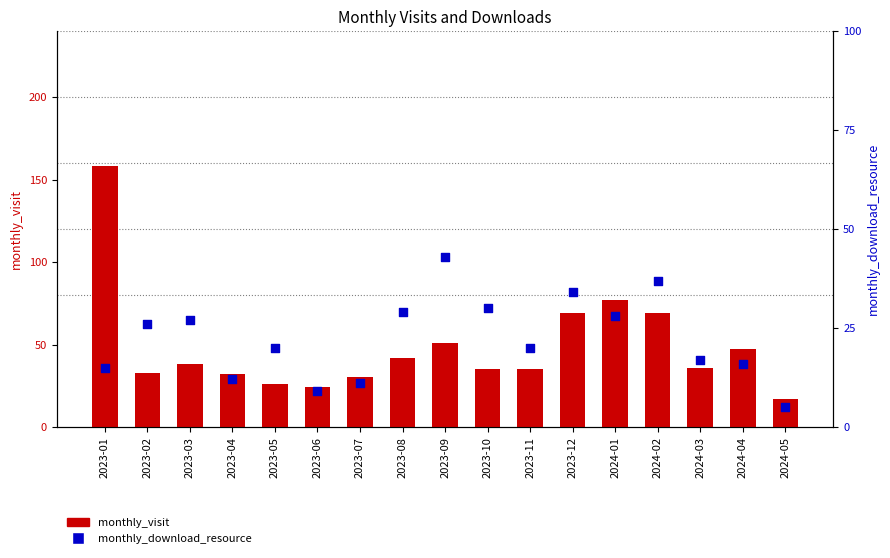

At which category is the sum across all series the highest?

2023-01